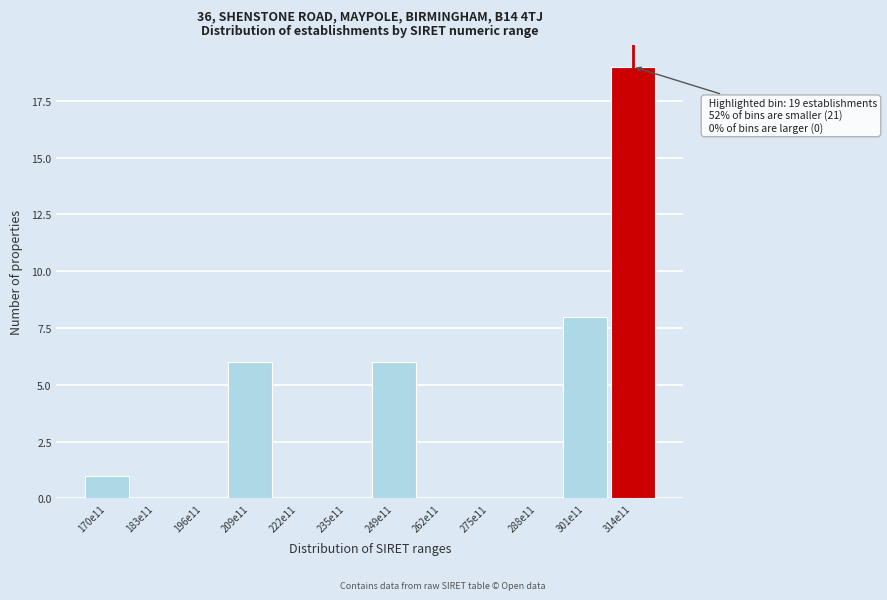

Reading left to right, what are all the values shown in this chart?

170e11=1	183e11=0	196e11=0	209e11=6	222e11=0	235e11=0	249e11=6	262e11=0	275e11=0	288e11=0	301e11=8	314e11=19